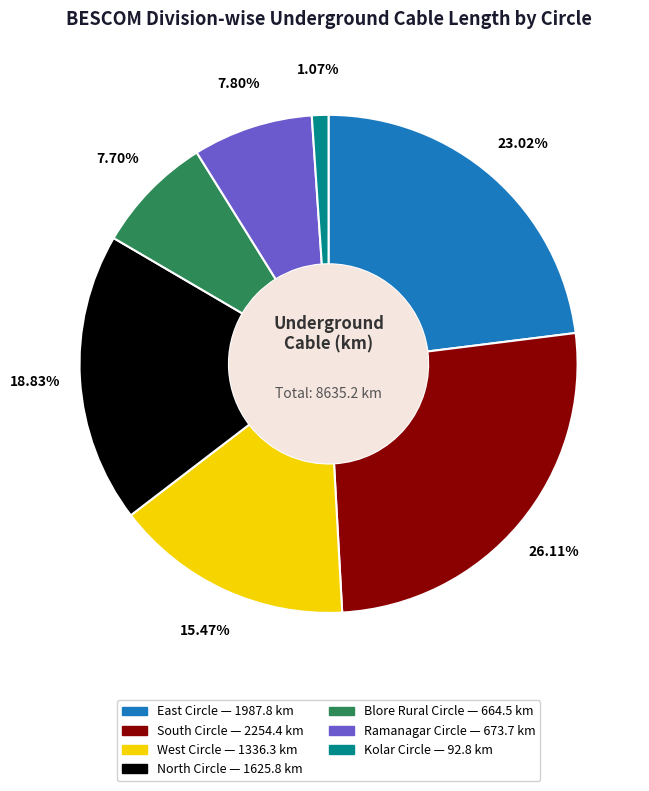

Is there any slice that represents more than half of the pie?

No